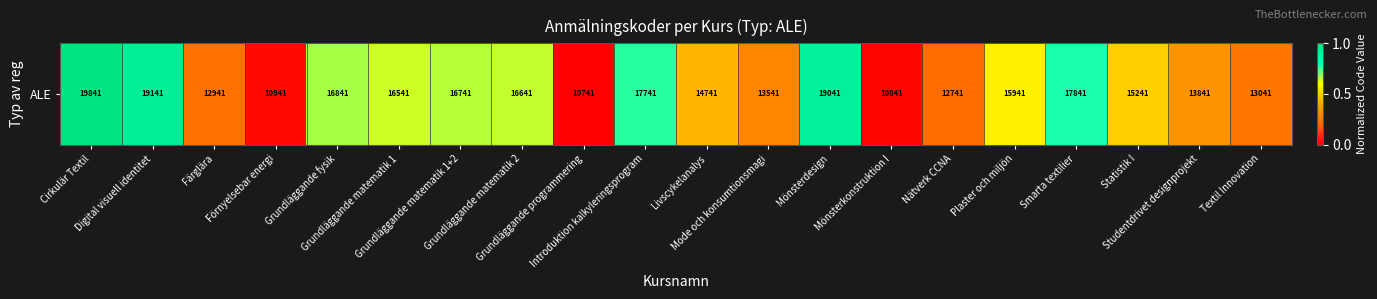

The value at Digital visuell identitet is 0.5. True or false?

False